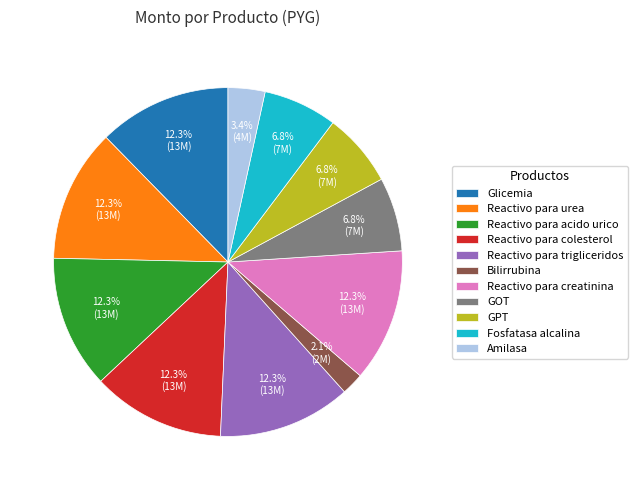

How much of the chart is everything except Reactivo para acido urico?

87.7%